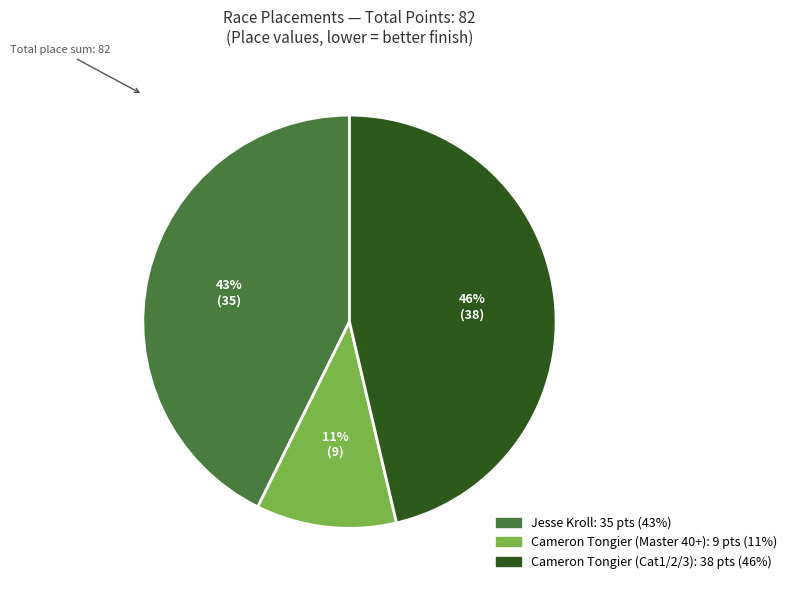

The Cameron Tongier (Cat1/2/3) slice represents 33% of the pie. True or false?

False